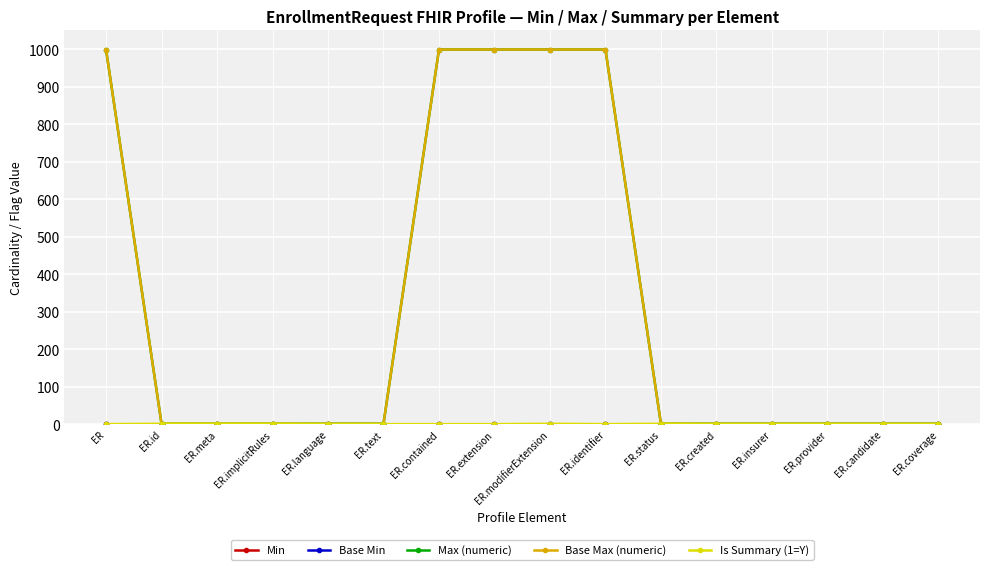

Reading left to right, transcribe all the data shown in this chart.

Min: ER=0	ER.id=0	ER.meta=0	ER.implicitRules=0	ER.language=0	ER.text=0	ER.contained=0	ER.extension=0	ER.modifierExtension=0	ER.identifier=0	ER.status=0	ER.created=0	ER.insurer=0	ER.provider=0	ER.candidate=0	ER.coverage=0
Base Min: ER=0	ER.id=0	ER.meta=0	ER.implicitRules=0	ER.language=0	ER.text=0	ER.contained=0	ER.extension=0	ER.modifierExtension=0	ER.identifier=0	ER.status=0	ER.created=0	ER.insurer=0	ER.provider=0	ER.candidate=0	ER.coverage=0
Max (numeric): ER=999	ER.id=1	ER.meta=1	ER.implicitRules=1	ER.language=1	ER.text=1	ER.contained=999	ER.extension=999	ER.modifierExtension=999	ER.identifier=999	ER.status=1	ER.created=1	ER.insurer=1	ER.provider=1	ER.candidate=1	ER.coverage=1
Base Max (numeric): ER=999	ER.id=1	ER.meta=1	ER.implicitRules=1	ER.language=1	ER.text=1	ER.contained=999	ER.extension=999	ER.modifierExtension=999	ER.identifier=999	ER.status=1	ER.created=1	ER.insurer=1	ER.provider=1	ER.candidate=1	ER.coverage=1
Is Summary (1=Y): ER=0	ER.id=1	ER.meta=1	ER.implicitRules=1	ER.language=0	ER.text=0	ER.contained=0	ER.extension=0	ER.modifierExtension=1	ER.identifier=0	ER.status=1	ER.created=0	ER.insurer=0	ER.provider=0	ER.candidate=0	ER.coverage=0